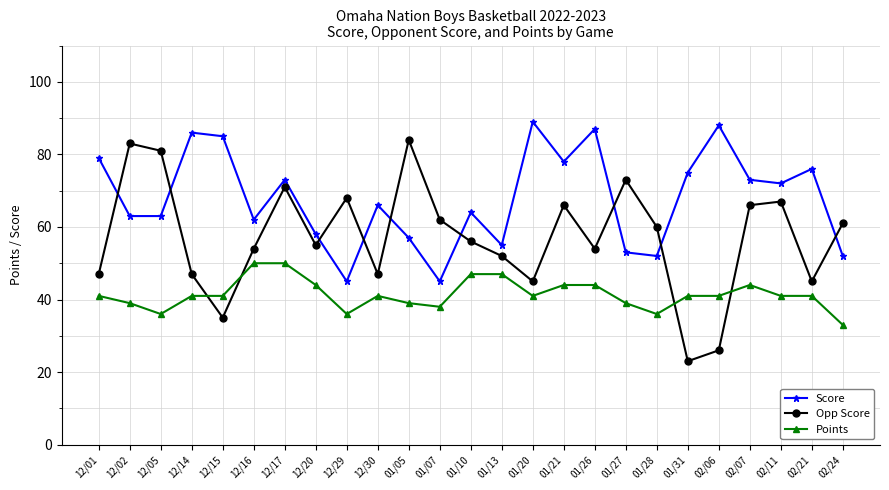

What is the maximum value shown in the chart?

89